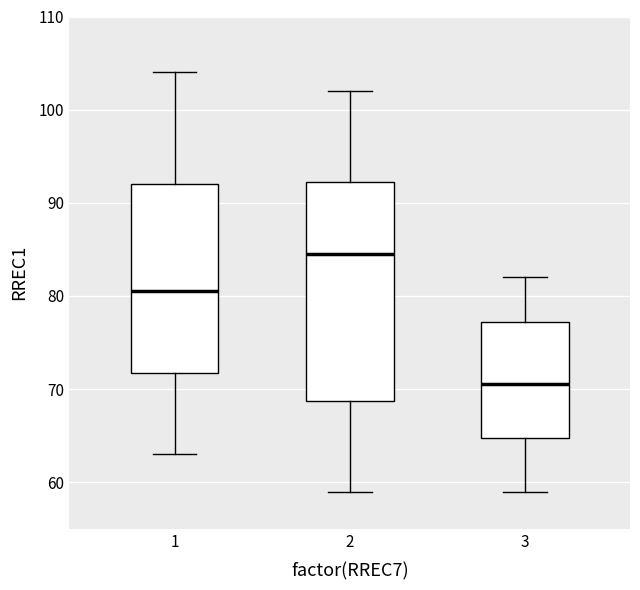

Reading left to right, read every box against the y-axis: the position of its median line, the range the box covers, and the ends of its whiskers. The values are not printed on the chart, so give them approximately, as read against the axis.

1: median 81, box 72 to 92, whiskers 63 to 104
2: median 85, box 69 to 92, whiskers 59 to 102
3: median 71, box 65 to 77, whiskers 59 to 82